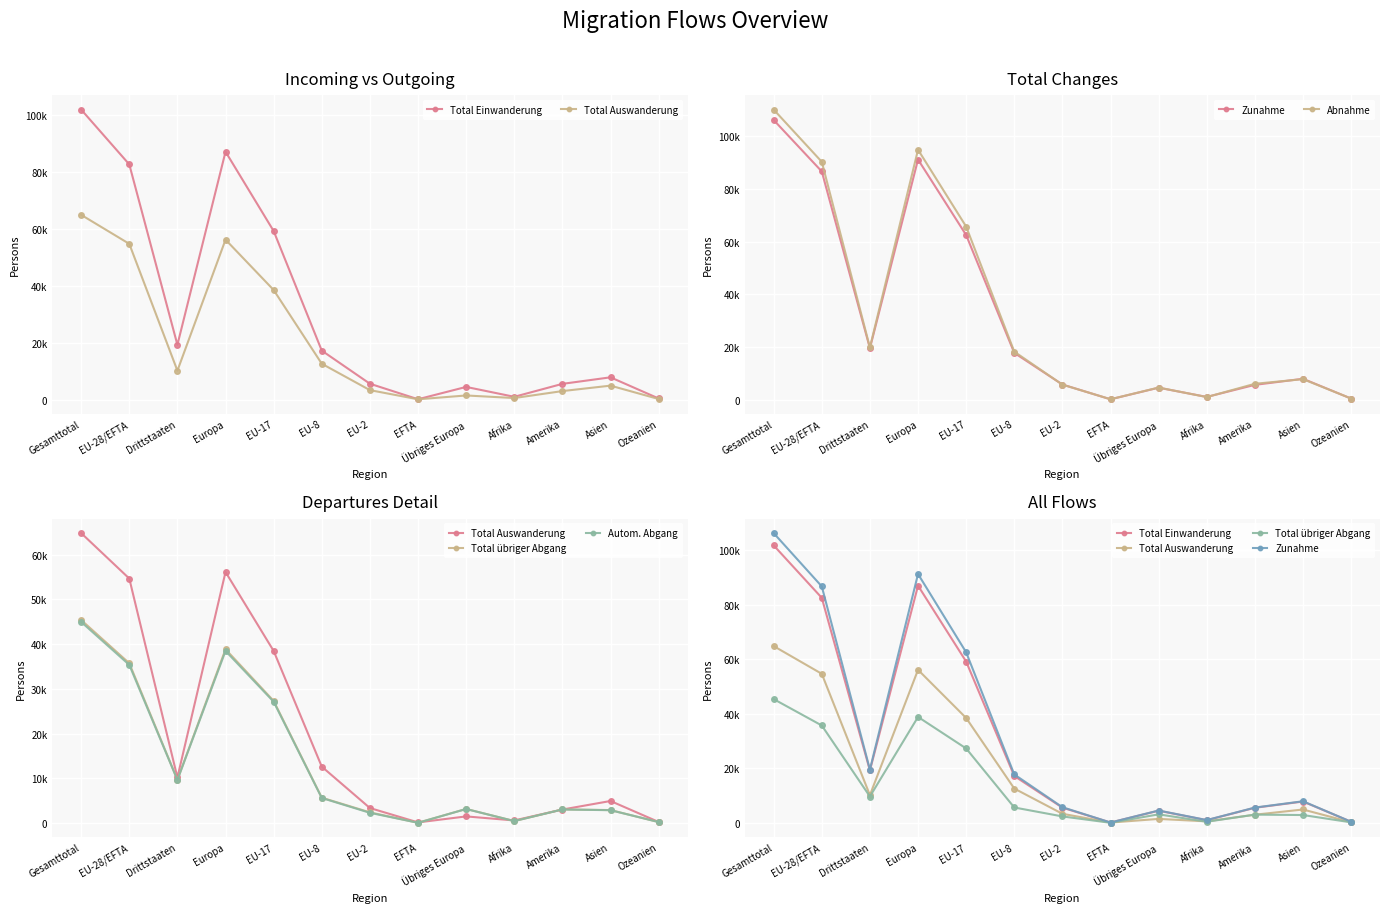

In Total Auswanderung, how many points are lower than both neighbors (excluding endpoints)?

3